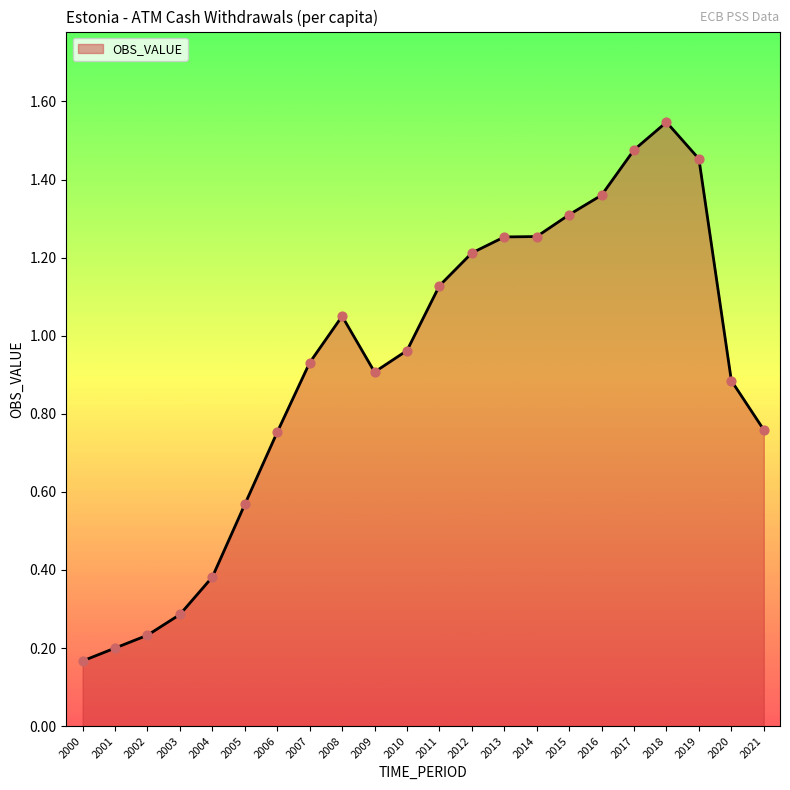

What is the change in value from 2006 to 2007?

+0.2